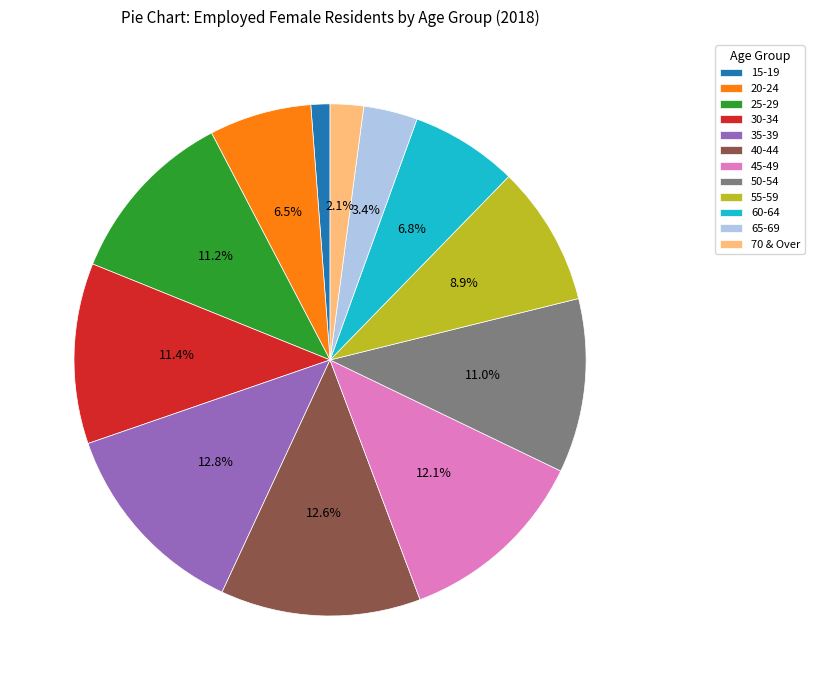

What percentage is the 40-44 slice, to the nearest percent?

13%